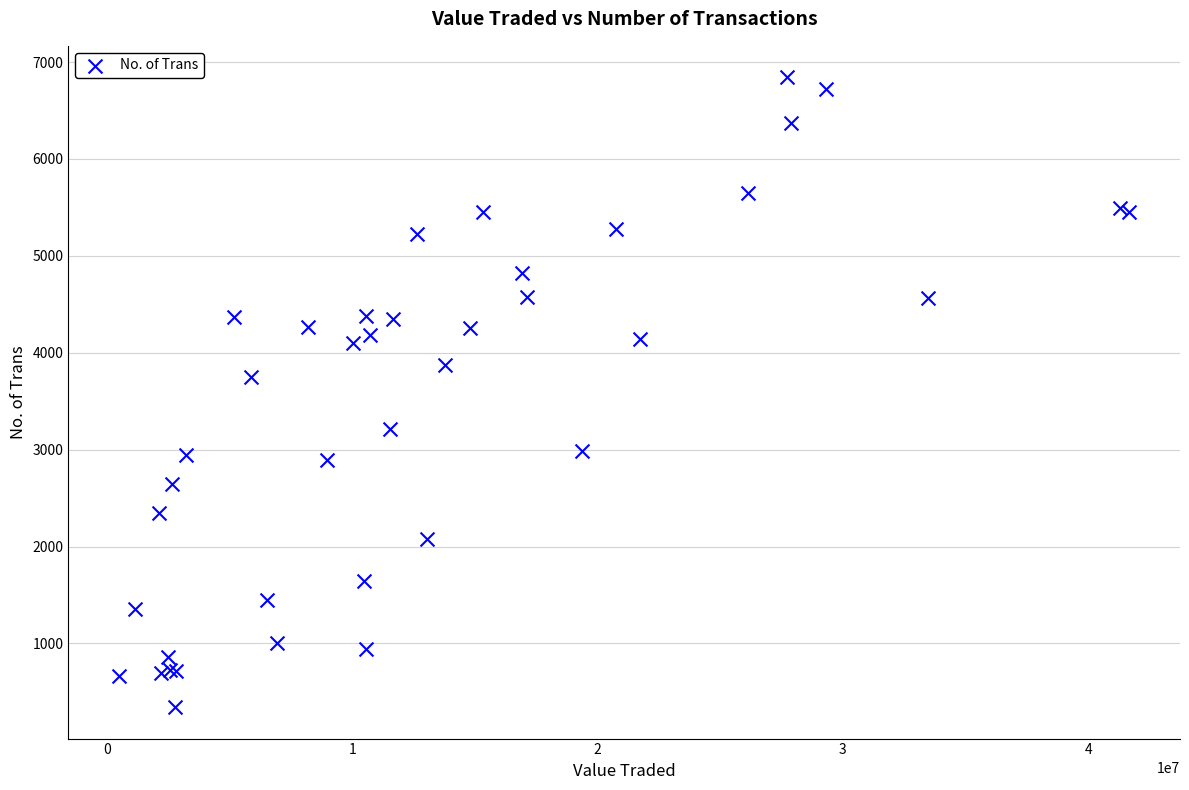

What Y value in the scatter plot is closest to 3593?

3749